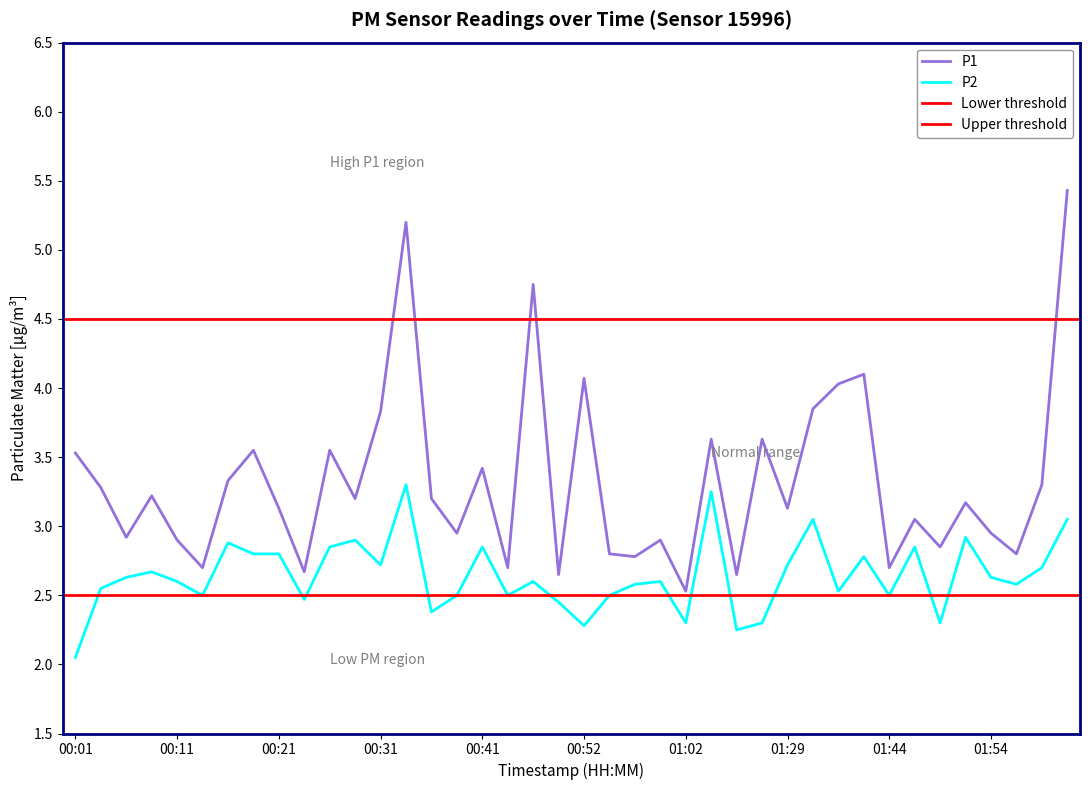

Where is the first local maximum for P1?

00:08